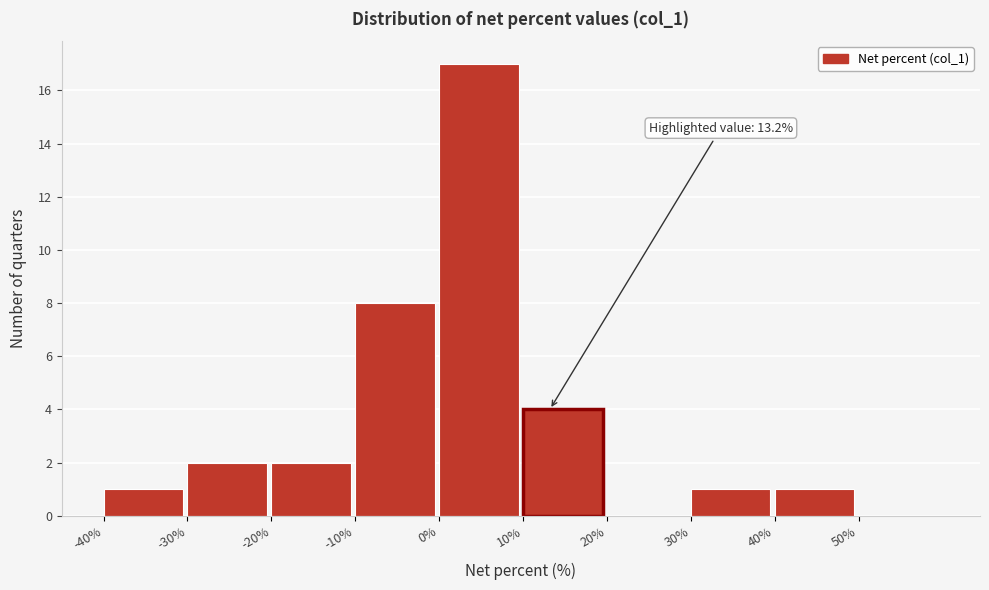

Which range on the x-axis has the tallest bar?

0 to 10